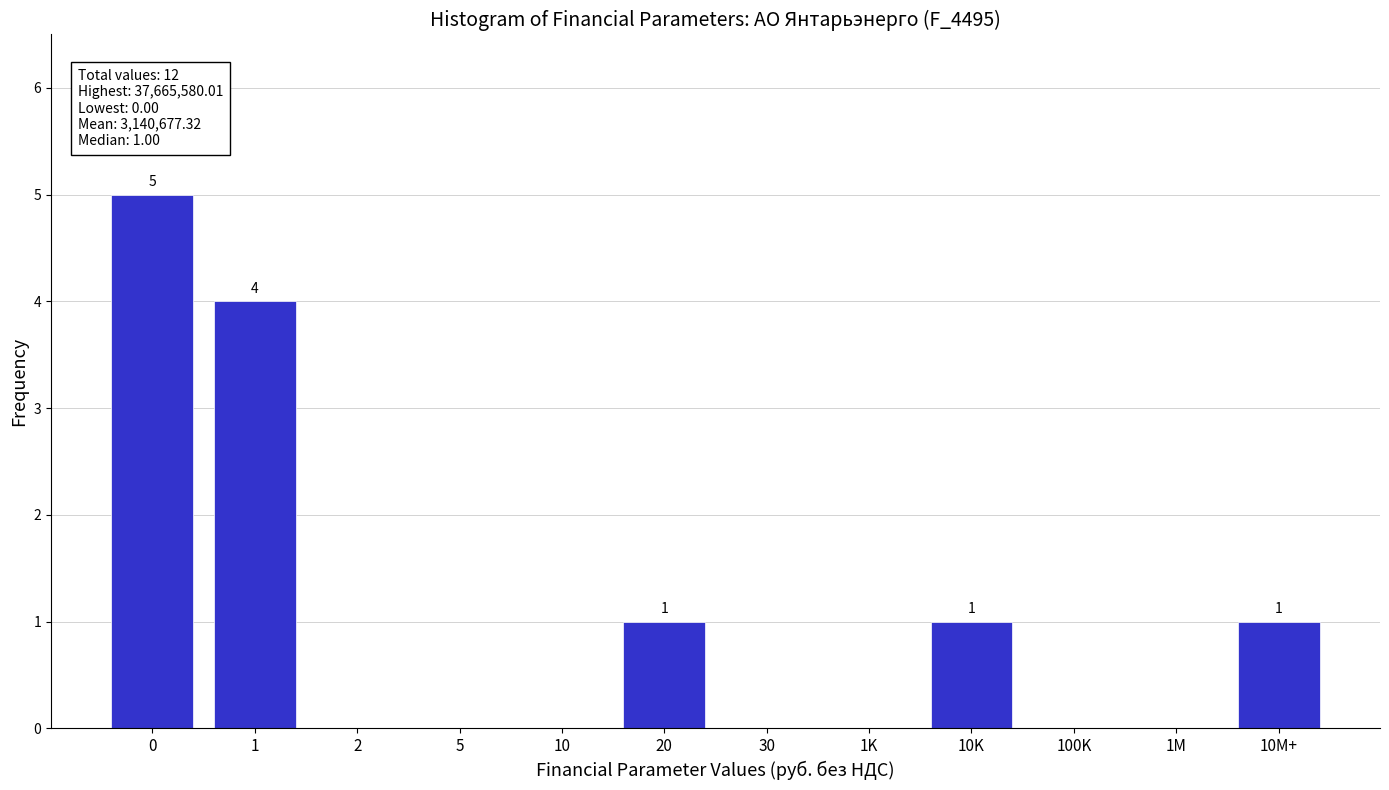

Reading right to left, extract all data points from this chart.

10M+=1	1M=0	100K=0	10K=1	1K=0	30=0	20=1	10=0	5=0	2=0	1=4	0=5